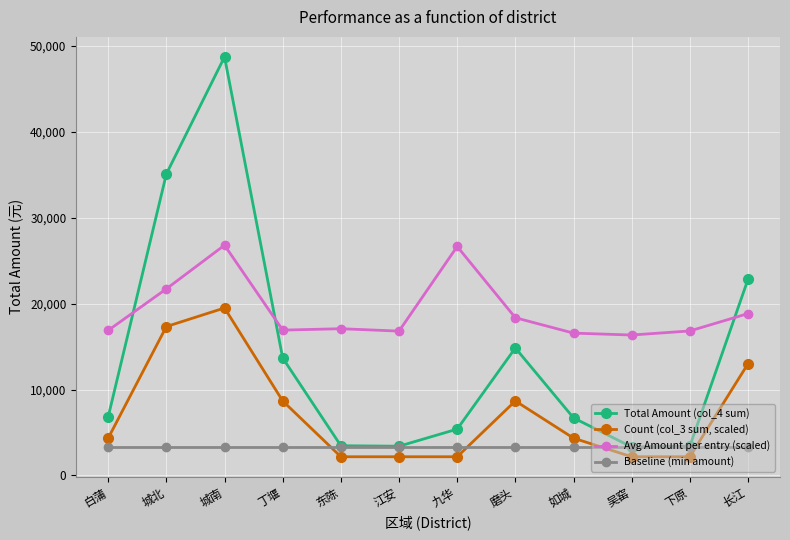

True or false: Avg Amount per entry (scaled) and Baseline (min amount) intersect in this chart.

False